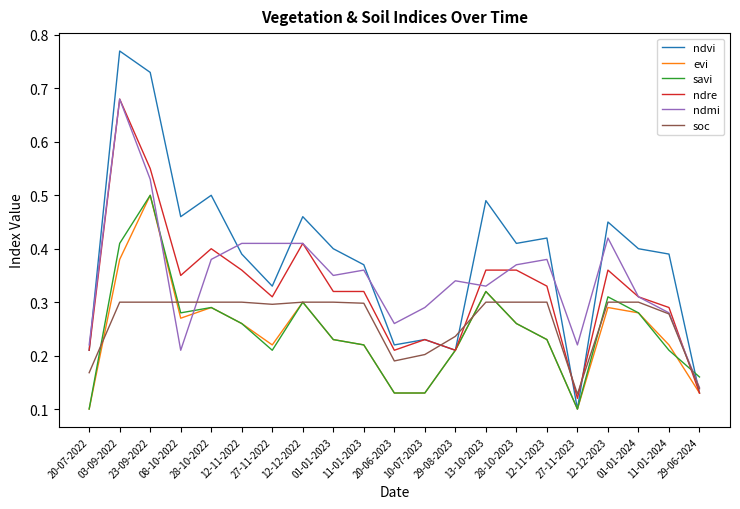

The savi series shows 0.3 at 01-01-2024. True or false?

True